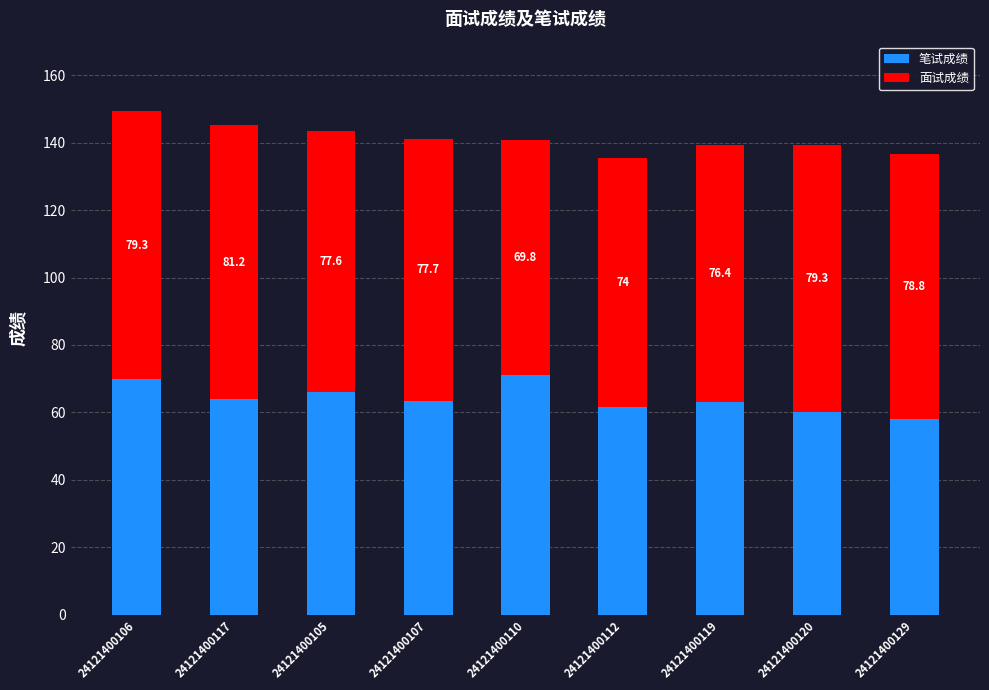

At which label is 笔试成绩 closest to 64?

24121400117